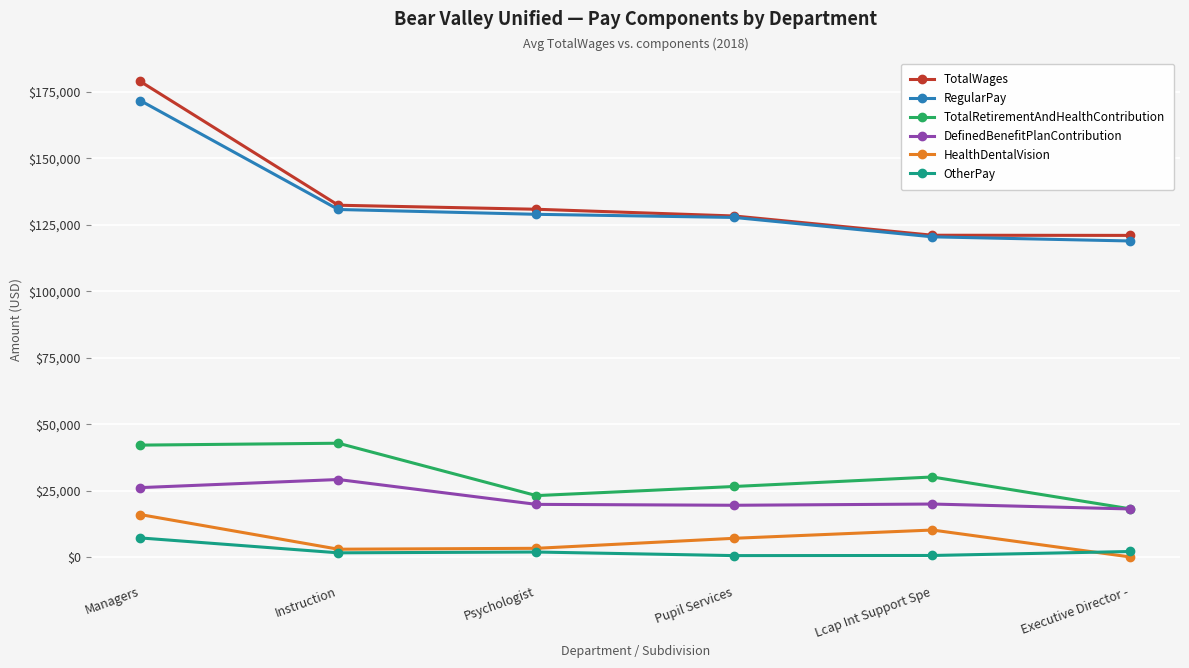

What is the value of the RegularPay point at the 4th from the left?

127752